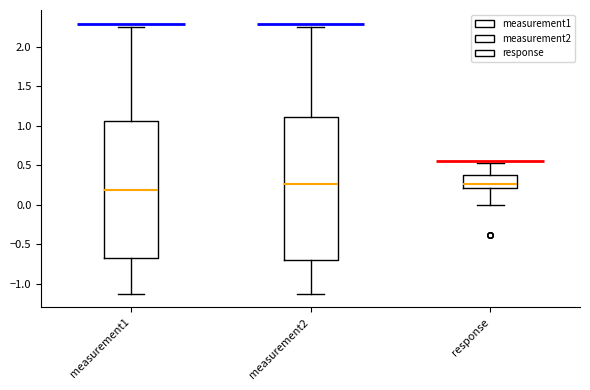

Comparing the boxes themselves (not the whiskers), which one is the tallest?

measurement2